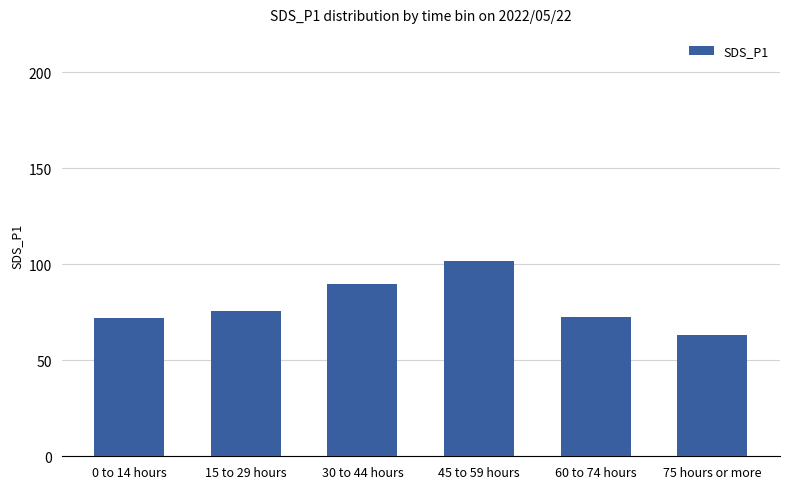

What is the difference between the values at 30 to 44 hours and 60 to 74 hours?

17.3